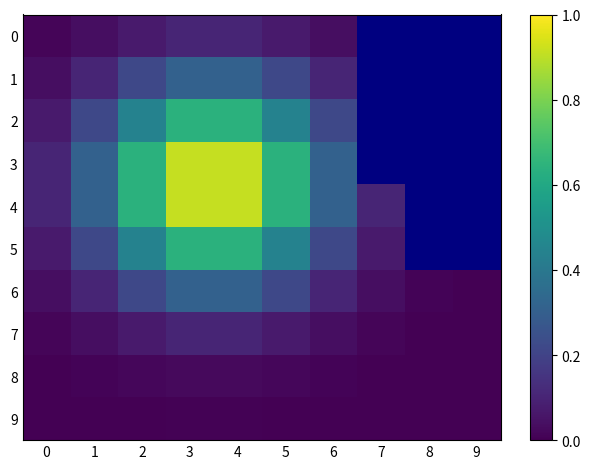

Rank the series by their maximum value, from highest to lowest.

3, 4, 2, 5, 1, 6, 0, 7, 8, 9